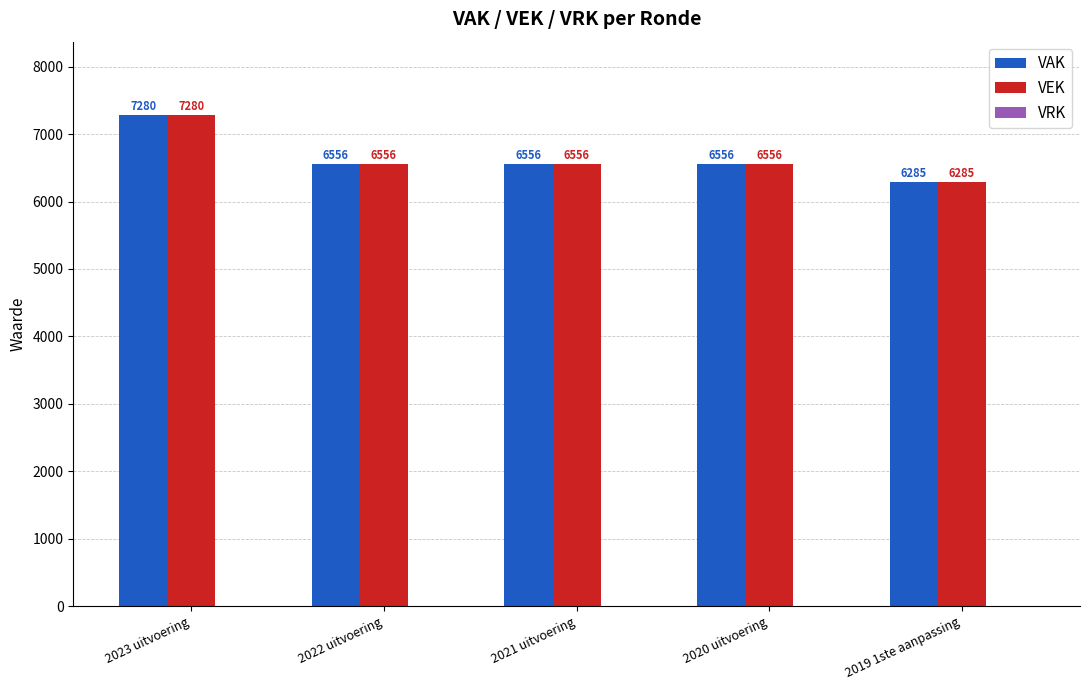

What is the minimum value shown in the chart?

6285